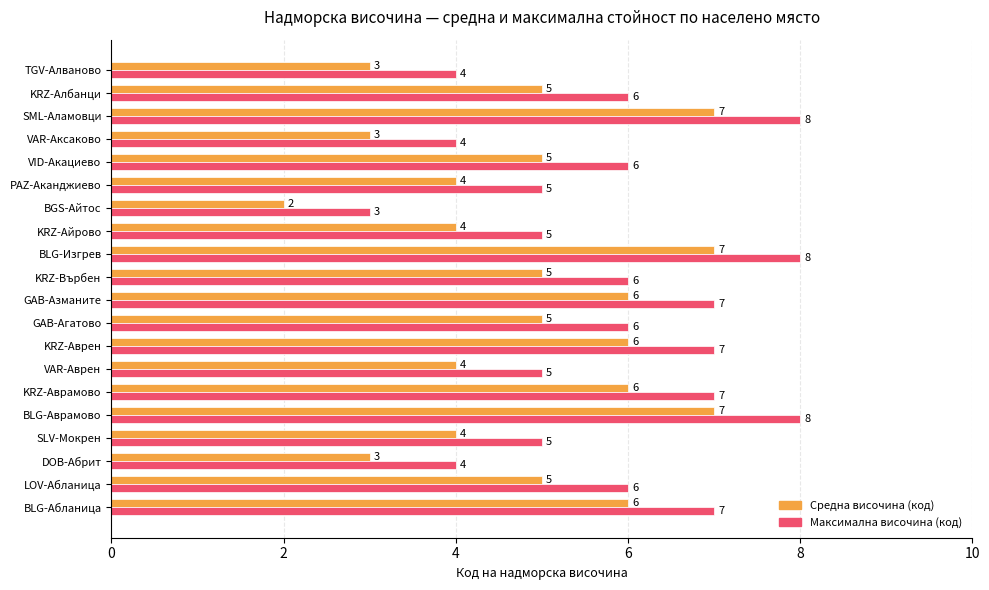

Is it true that Средна височина (код) equals 4 at VAR-Аврен?

True